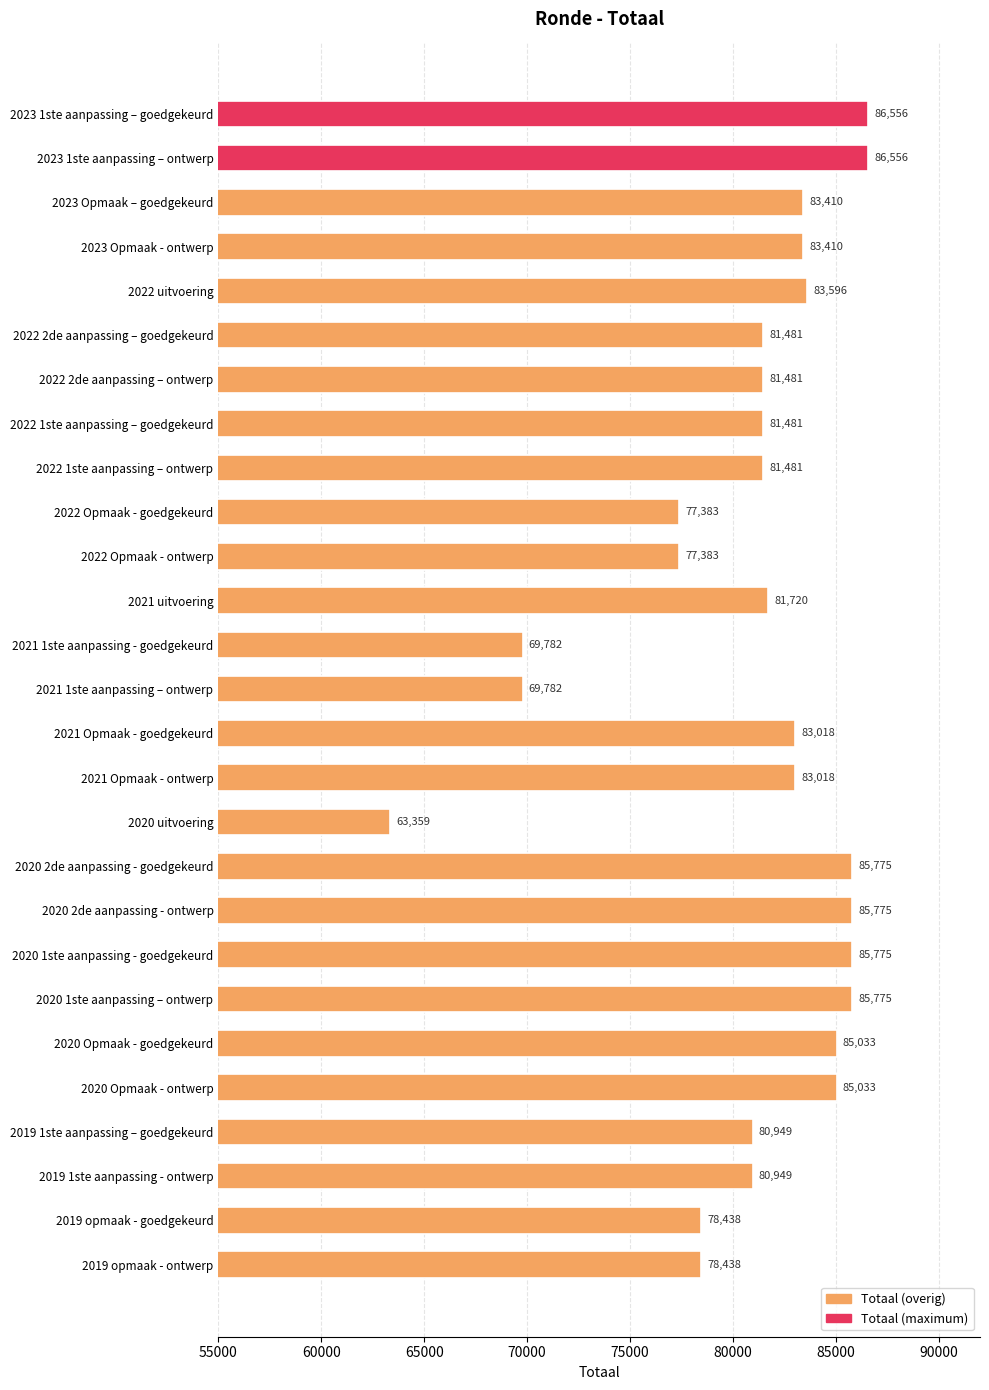

What is the approximate value at 2022 2de aanpassing – ontwerp?

81481